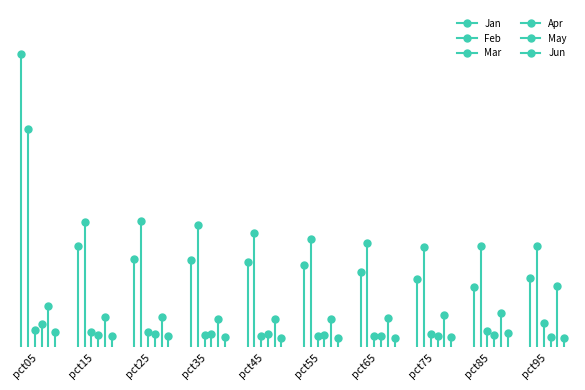

What is the maximum value shown in the chart?

7.3